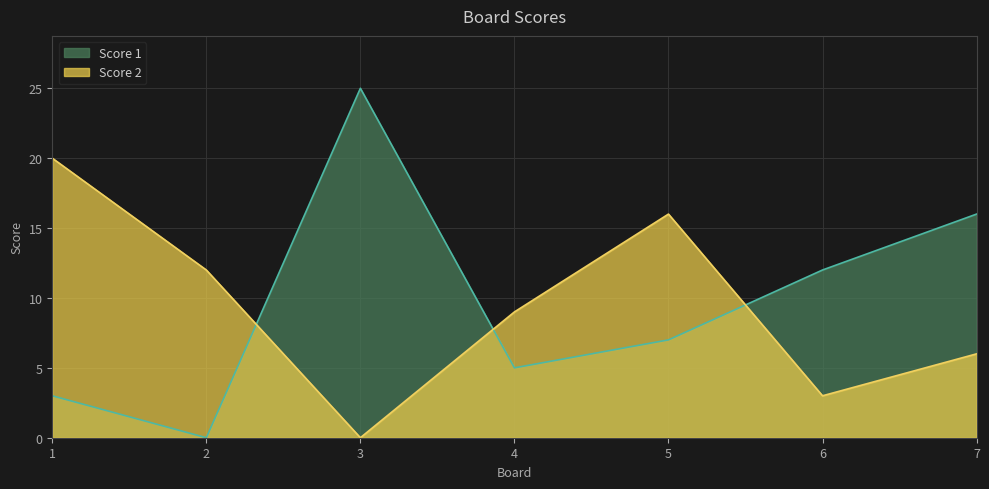

Reading left to right, what are all the values shown in this chart?

Score 1: 1=3	2=0	3=25	4=5	5=7	6=12	7=16
Score 2: 1=20	2=12	3=0	4=9	5=16	6=3	7=6